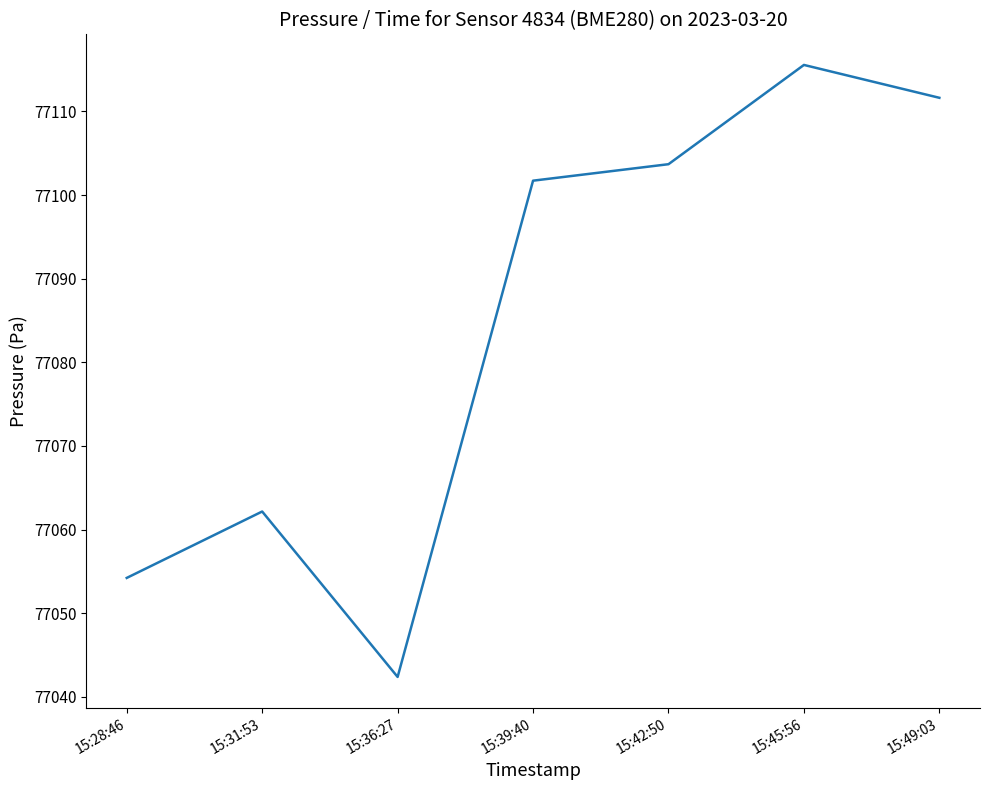

Which label corresponds to the largest value in the chart?

15:45:56